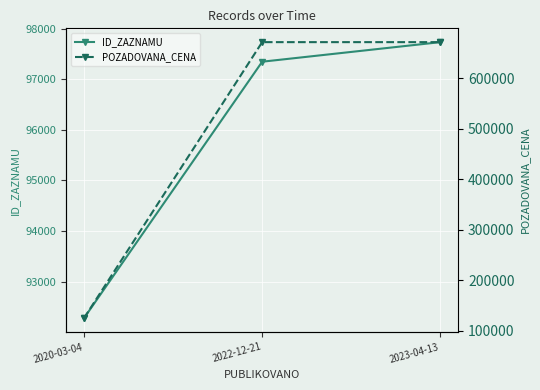

Is this an area chart (filled region under the line)?

No